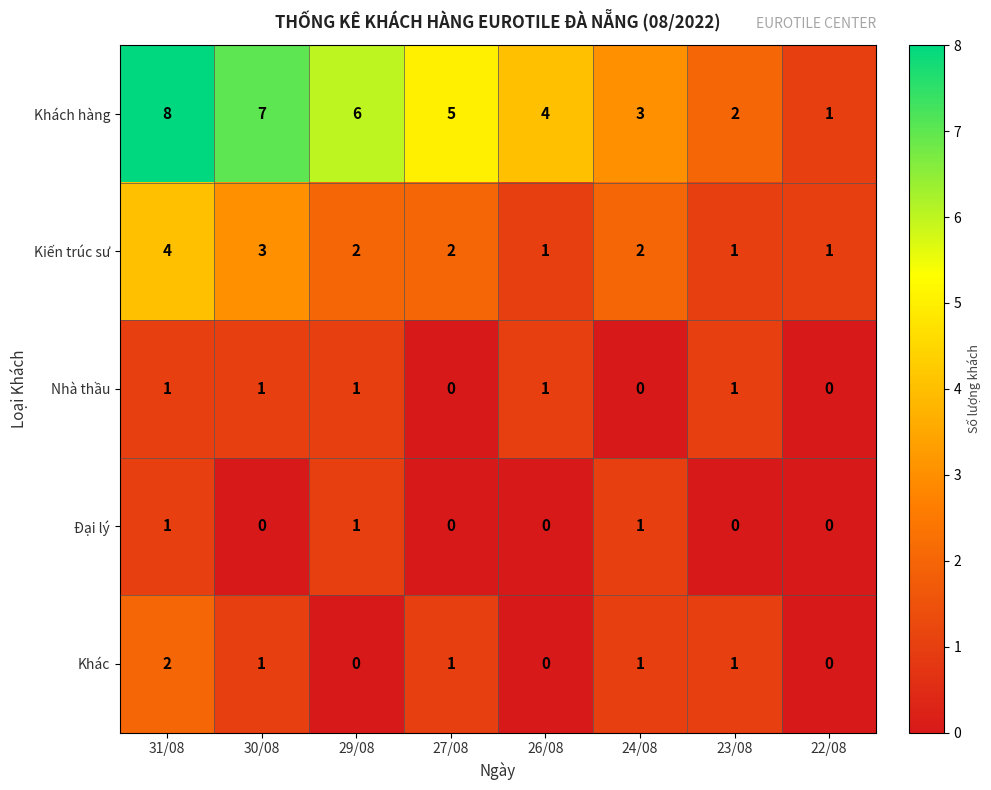

What is the difference between the highest and lowest values at 27/08?

5